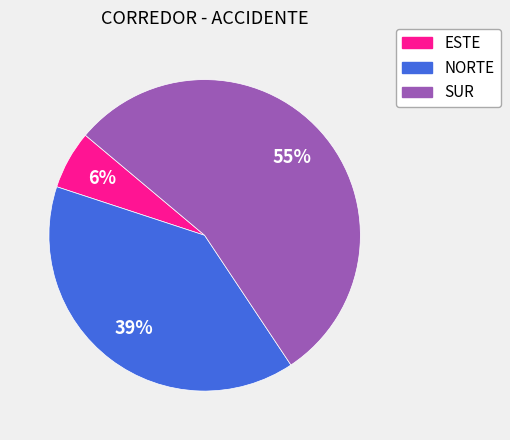

Does NORTE account for over 50% of the chart?

No